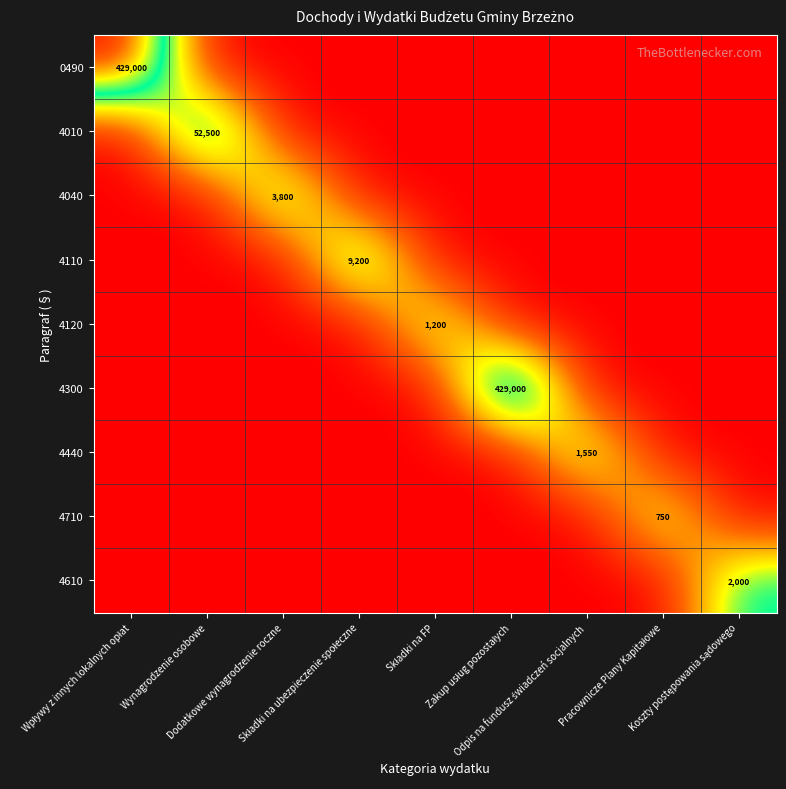

Count the number of data series in this chart.

9